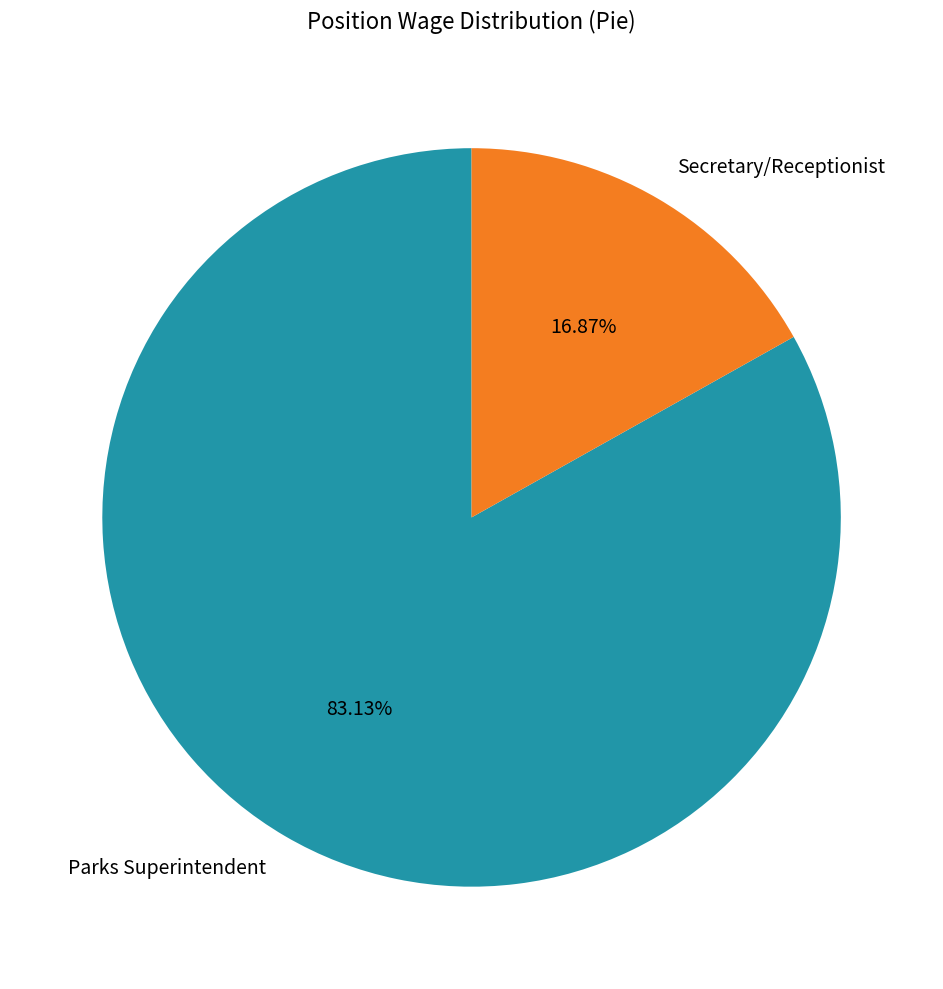

To the nearest percent, what is the difference between the largest and smallest slice percentages?

66%